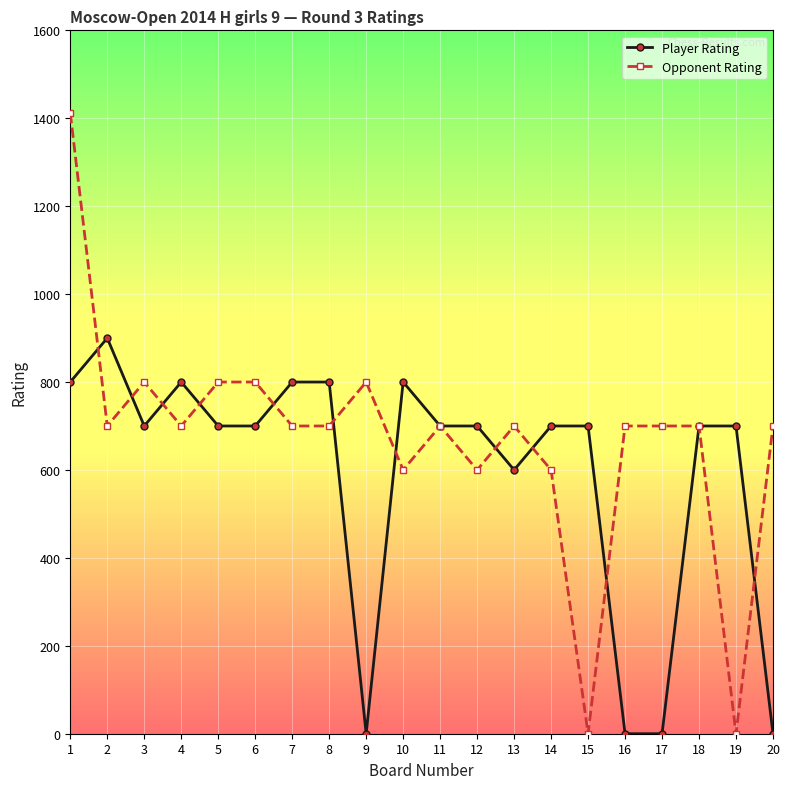

What is the average value of the Opponent Rating series?

671